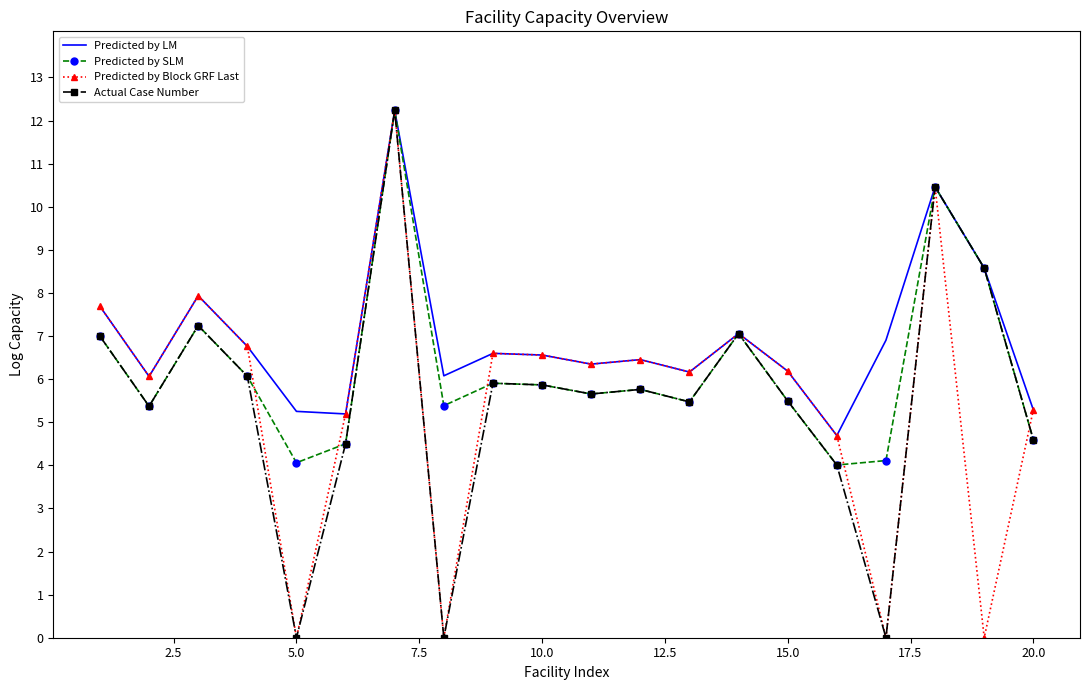

True or false: Predicted by Block GRF Last and Predicted by SLM cross at least once.

True